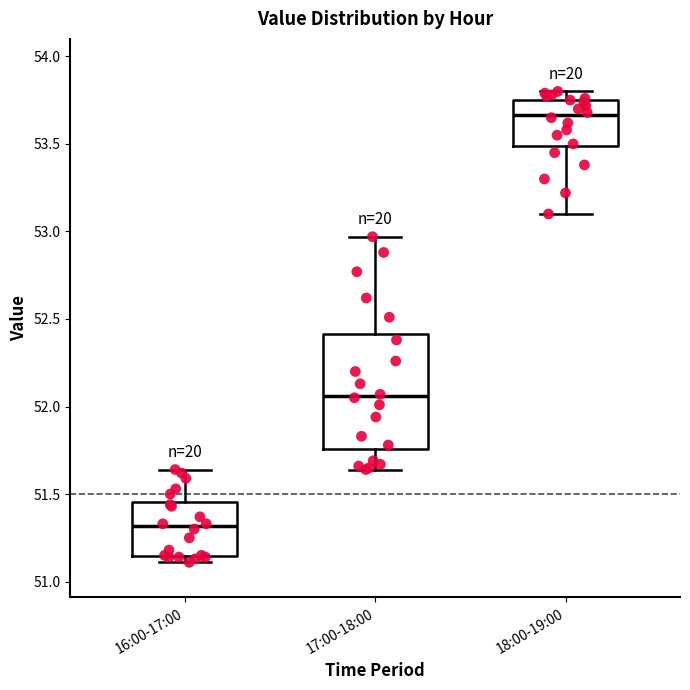

Reading left to right, transcribe this box plot: for each box, give where its median line is, the range the box spans, and where its two whiskers end, as read against the y-axis. The values are not printed on the chart, so give them approximately, as read against the axis.

16:00-17:00: median 51.30, box 51.15 to 51.45, whiskers 51.10 to 51.65
17:00-18:00: median 52.05, box 51.75 to 52.40, whiskers 51.65 to 52.95
18:00-19:00: median 53.65, box 53.50 to 53.75, whiskers 53.10 to 53.80